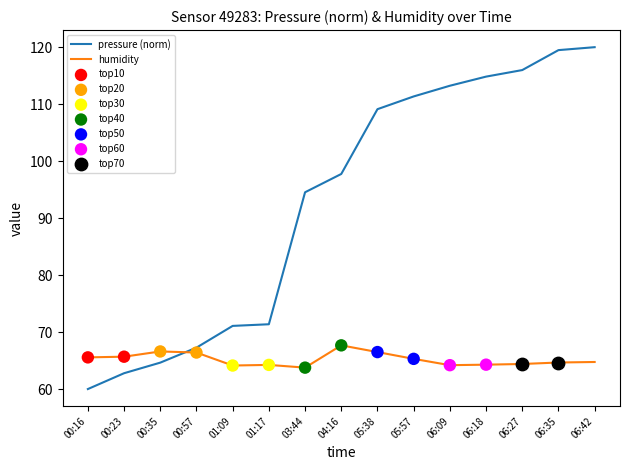

What is the total value across all series at 06:27?

180.4